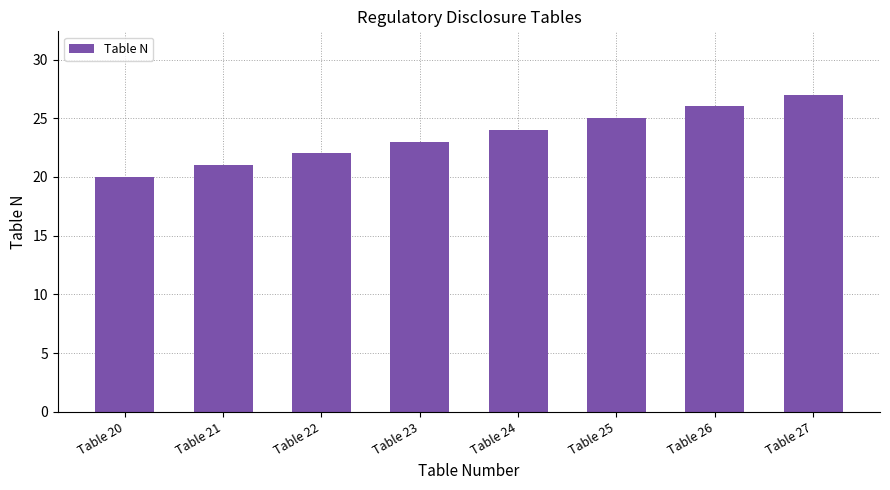

What is the change in value from Table 25 to Table 27?

+2